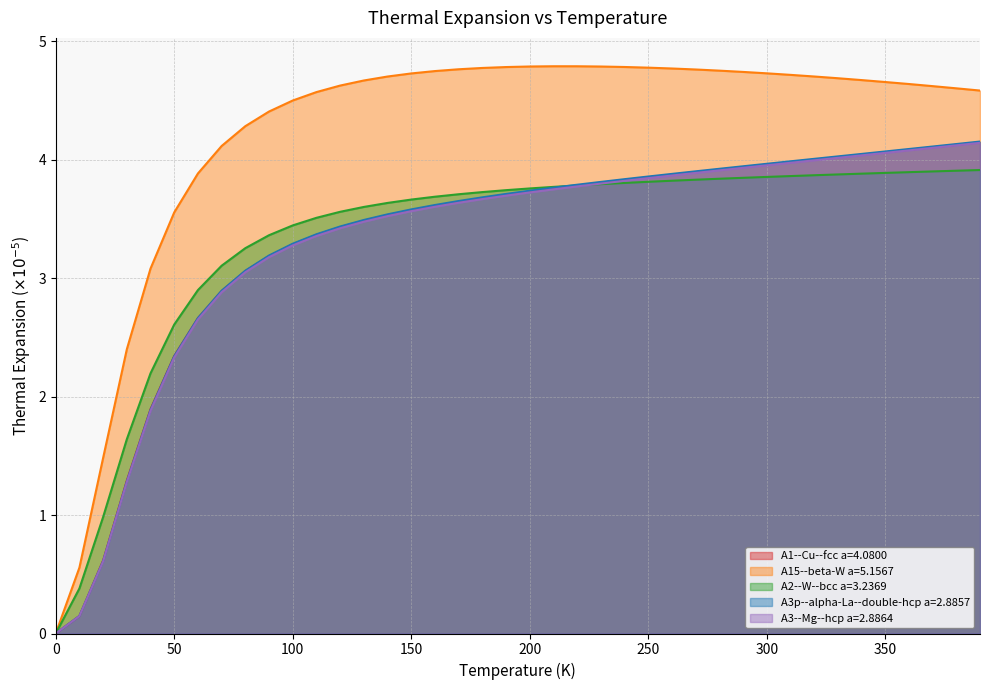

True or false: A1--Cu--fcc a=4.0800 and A2--W--bcc a=3.2369 cross at least once.

True